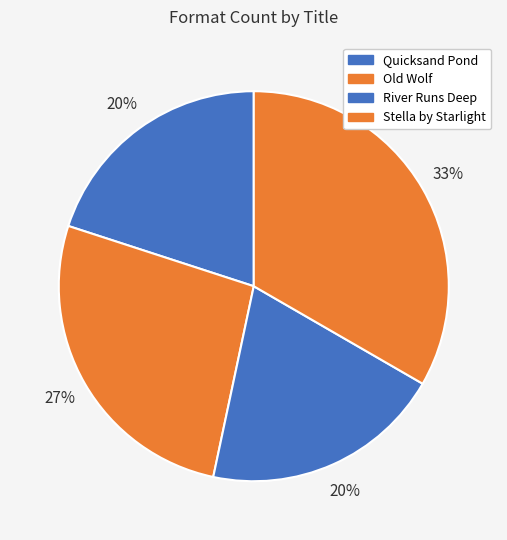

What percentage is the Stella by Starlight slice, to the nearest percent?

33%